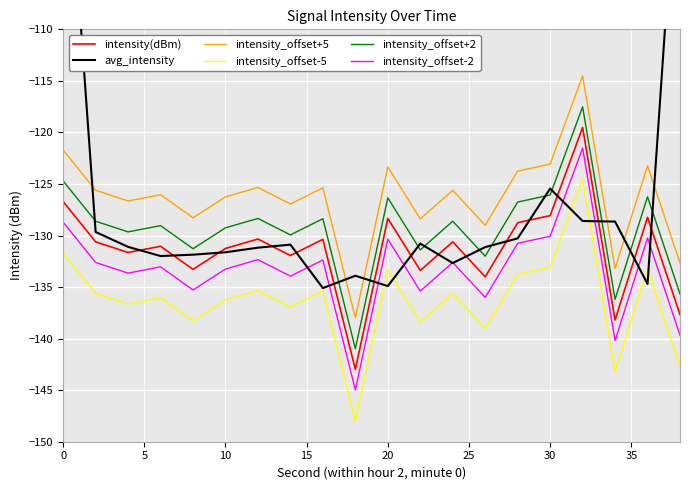

What is the lowest value of the intensity_offset+5 series?

-138.0